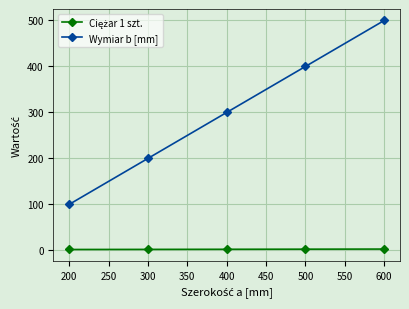

Count the number of categories in the chart.

5